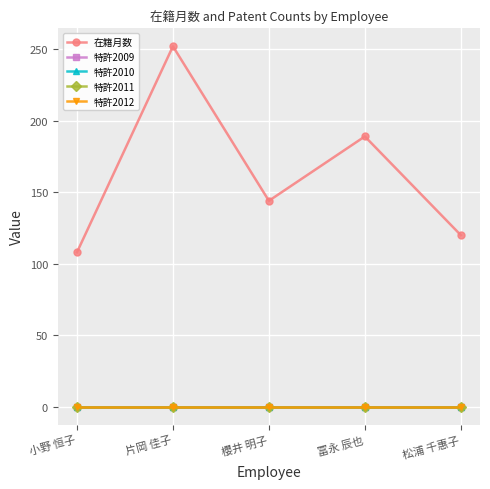

Is it true that 特許2012 equals 0 at 冨永 辰也?

True